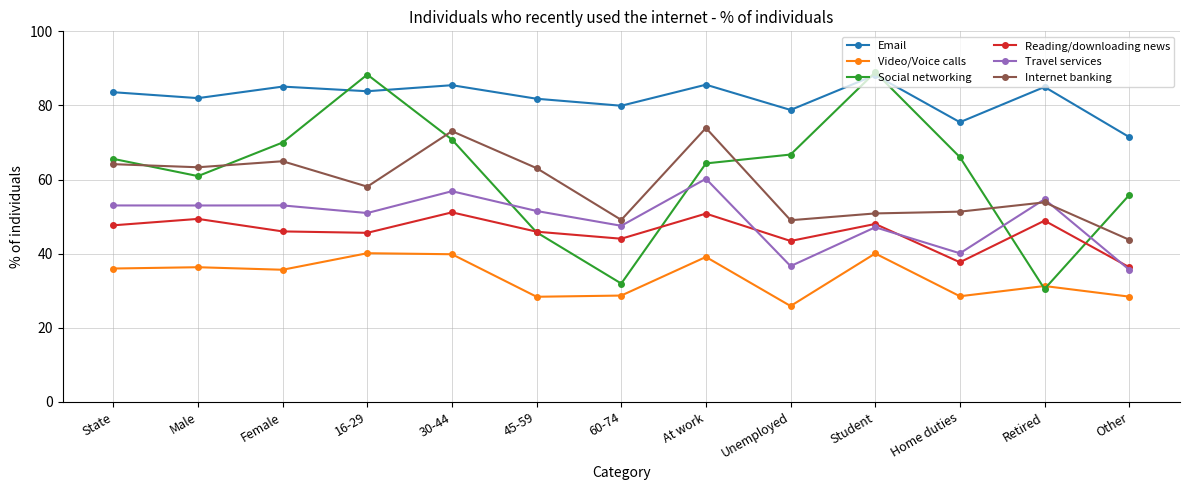

What is the label of the 8th point from the left?

At work